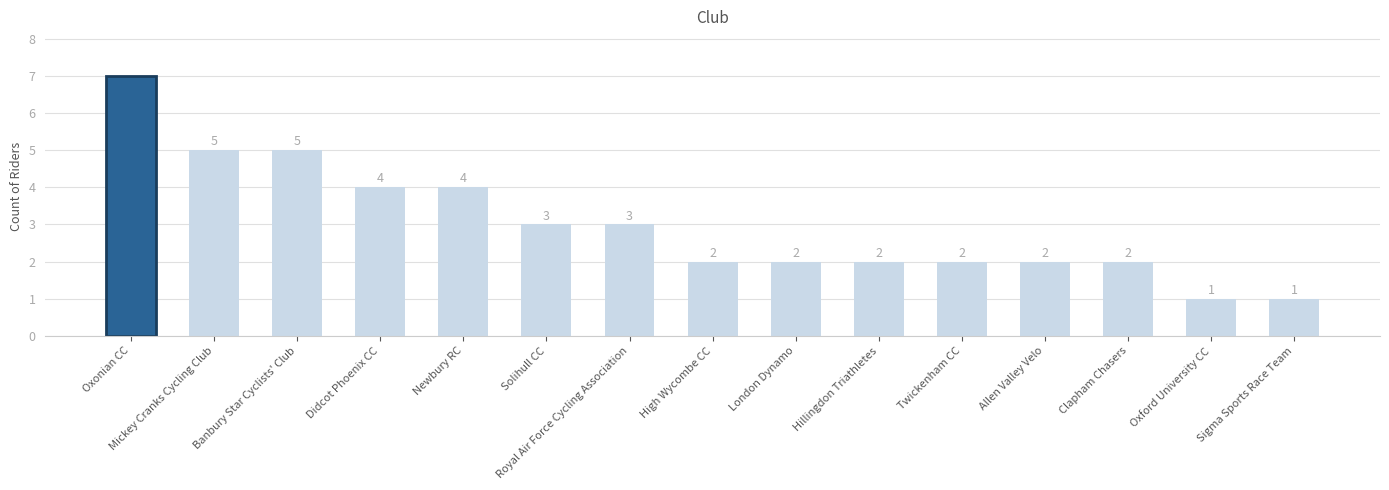

How many data points does each series have?

15